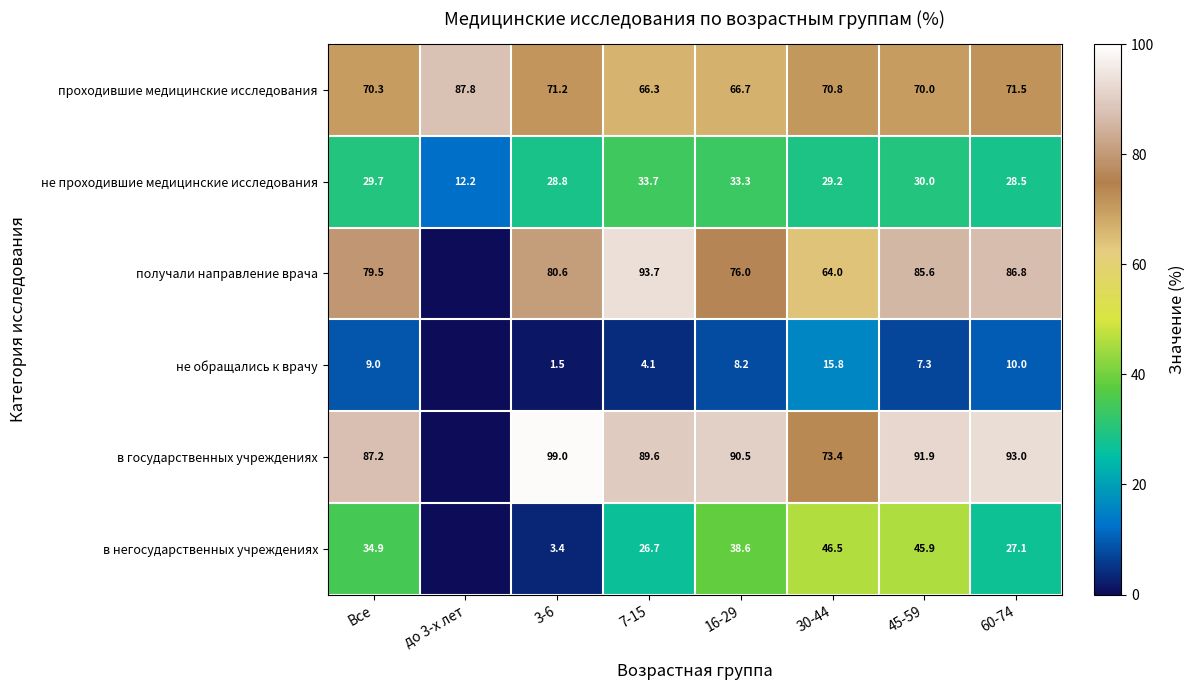

Rank the series at 7-15 from lowest to highest value.

не обращались к врачу, в негосударственных учреждениях, не проходившие медицинские исследования, проходившие медицинские исследования, в государственных учреждениях, получали направление врача